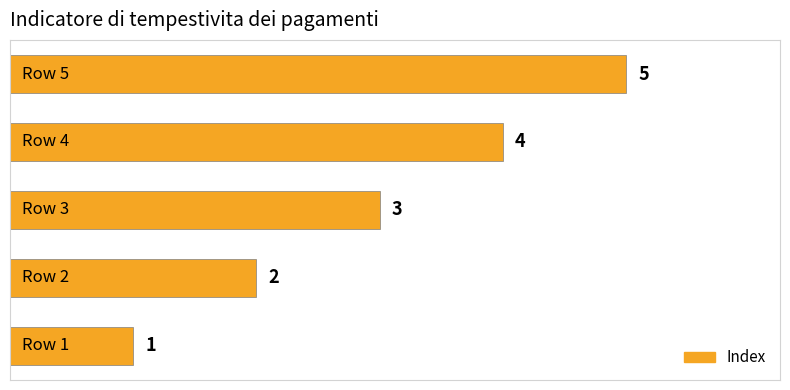

How many series are shown in this chart?

1